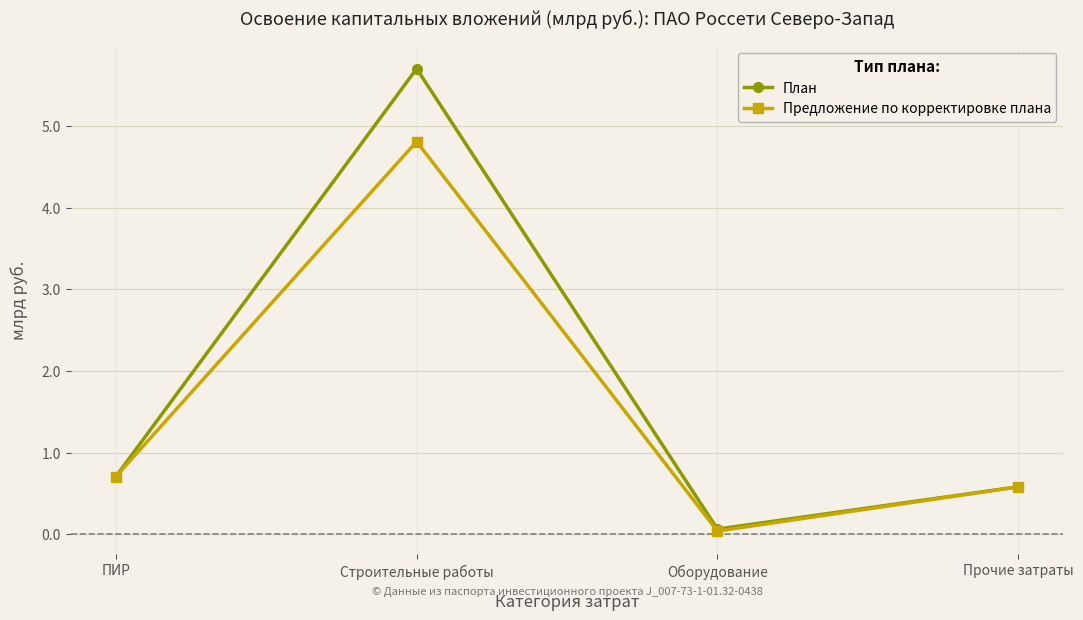

What is the value of the План point at the 3rd from the left?

0.1